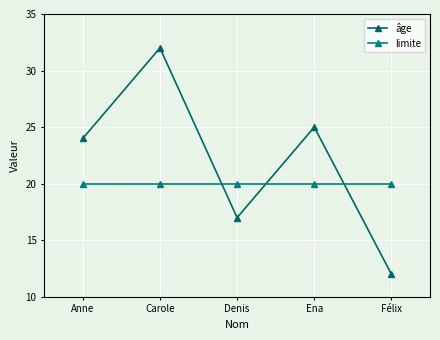

Is it true that âge equals 17 at Carole?

False